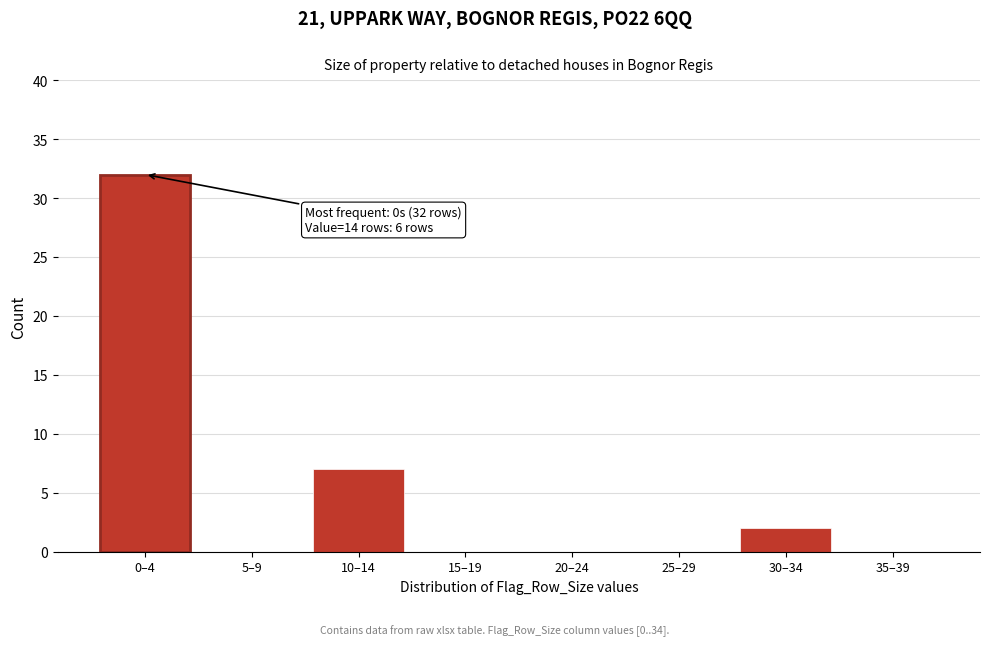

Reading right to left, what are all the values shown in this chart?

35–39=0	30–34=2	25–29=0	20–24=0	15–19=0	10–14=7	5–9=0	0–4=32